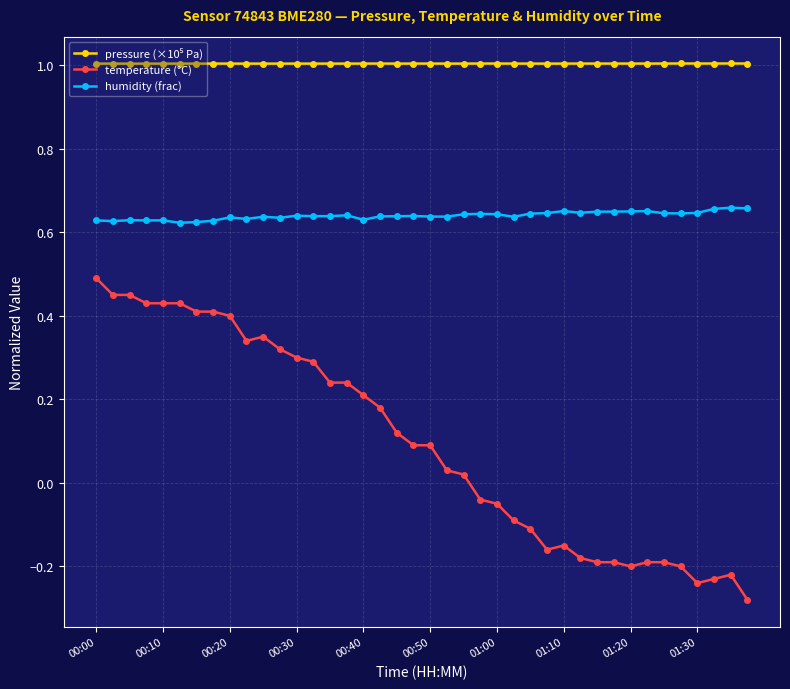

What is the sum of all humidity (frac) values?

25.6